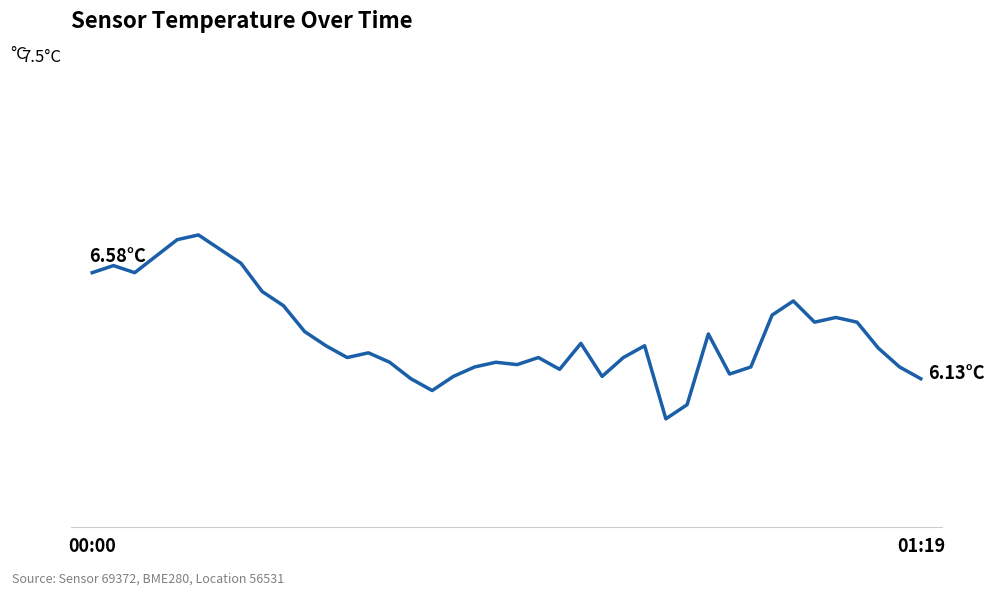

Does the chart have visible grid lines?

No